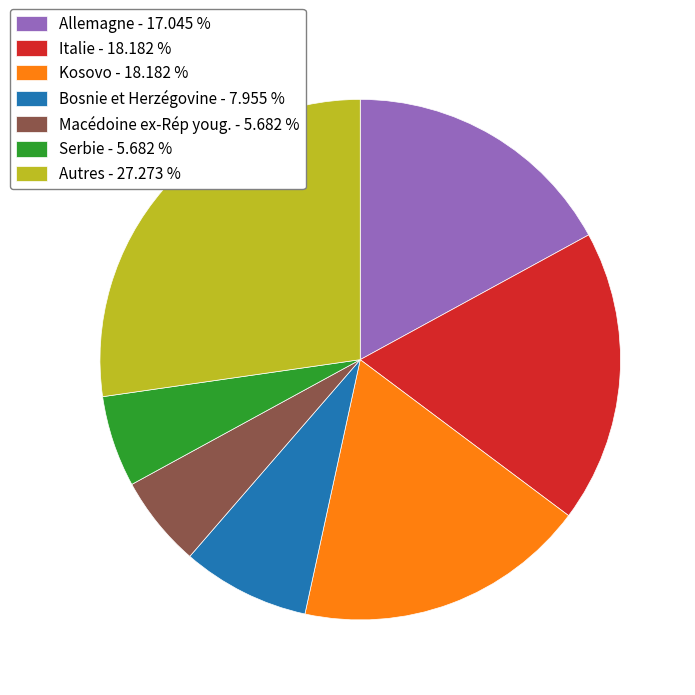

Which category has the biggest portion of the pie?

Autres - 27.273 %